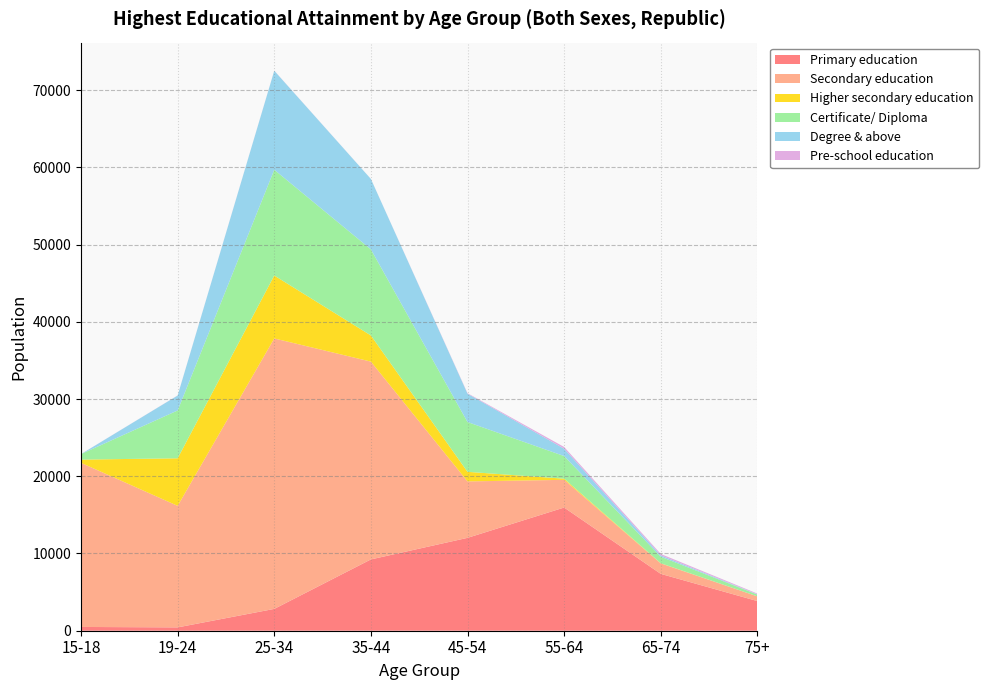

Reading left to right, extract all data points from this chart.

Primary education: 15-18=489	19-24=432	25-34=2826	35-44=9232	45-54=12025	55-64=15950	65-74=7362	75+=3838
Secondary education: 15-18=21247	19-24=15734	25-34=35017	35-44=25611	45-54=7308	55-64=3585	65-74=1354	75+=608
Higher secondary education: 15-18=418	19-24=6160	25-34=8147	35-44=3386	45-54=1240	55-64=149	65-74=23	75+=1
Certificate/ Diploma: 15-18=717	19-24=6195	25-34=13697	35-44=11146	45-54=6448	55-64=2931	65-74=843	75+=235
Degree & above: 15-18=0	19-24=1930	25-34=12815	35-44=9116	45-54=3675	55-64=950	65-74=176	75+=28
Pre-school education: 15-18=6	19-24=13	25-34=16	35-44=5	45-54=60	55-64=225	65-74=184	75+=98